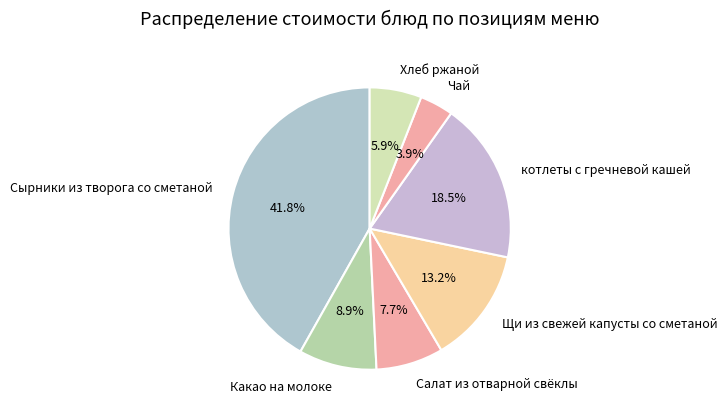

Is it true that Салат из отварной свёклы is 8% of the pie?

True